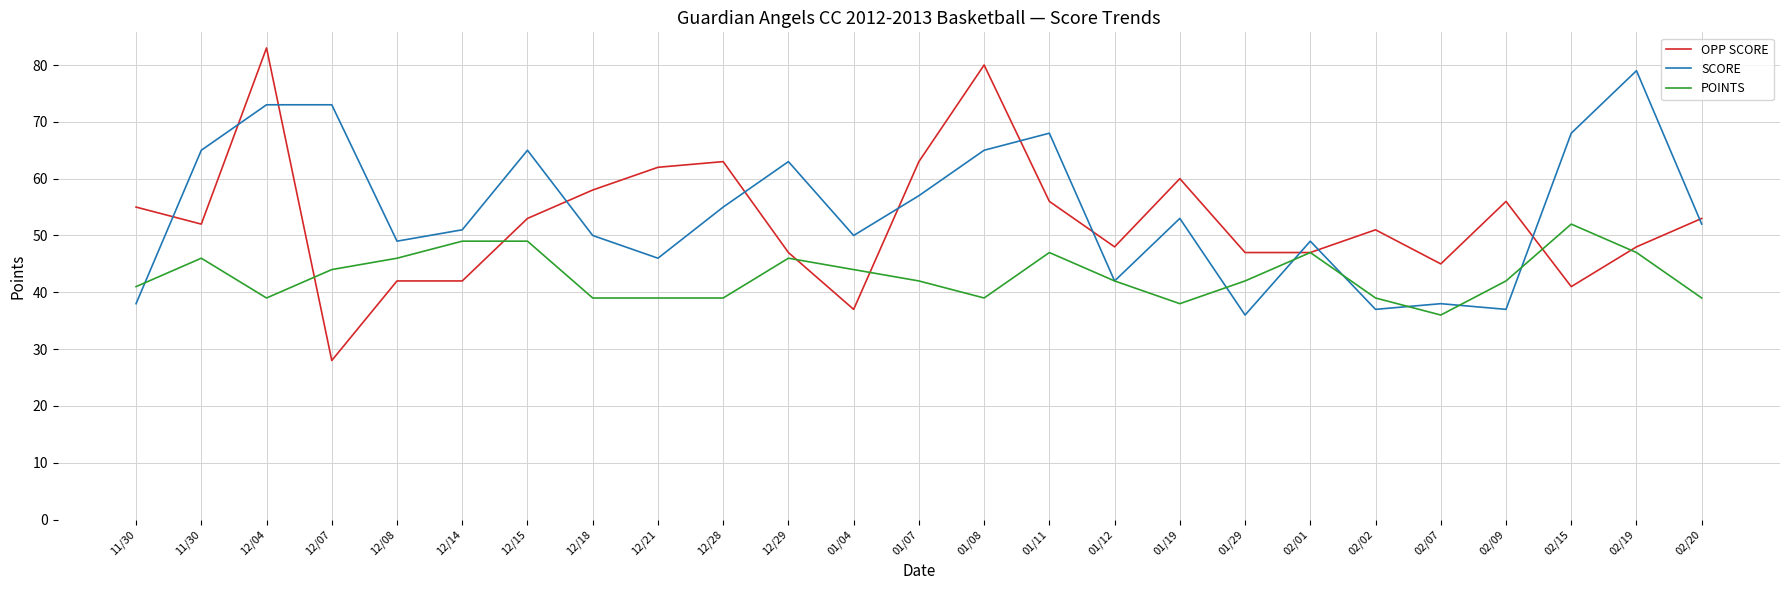

List the labels in order of OPP SCORE value, largest first.

12/04, 01/08, 12/28, 01/07, 12/21, 01/19, 12/18, 01/11, 02/09, 11/30, 12/15, 02/20, 11/30, 02/02, 01/12, 02/19, 12/29, 01/29, 02/01, 02/07, 12/08, 12/14, 02/15, 01/04, 12/07